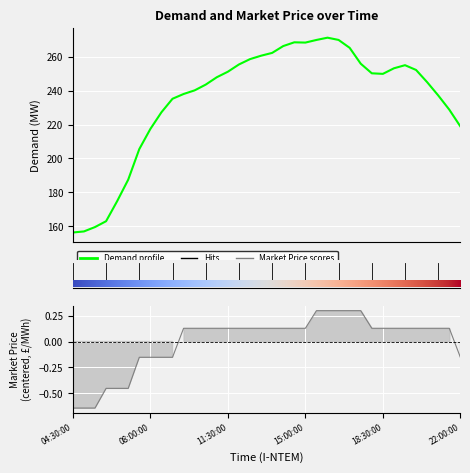

True or false: Market Price and Demand cross at least once.

False